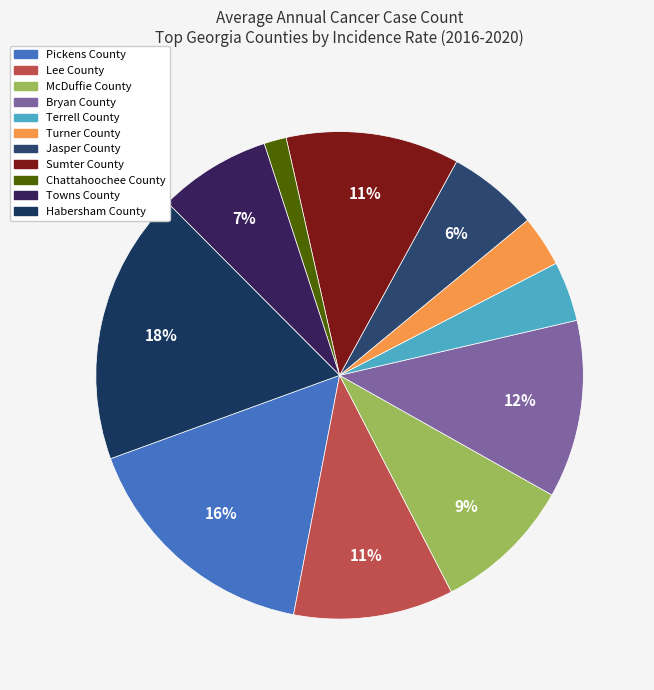

Which category has the smallest portion of the pie?

Chattahoochee County